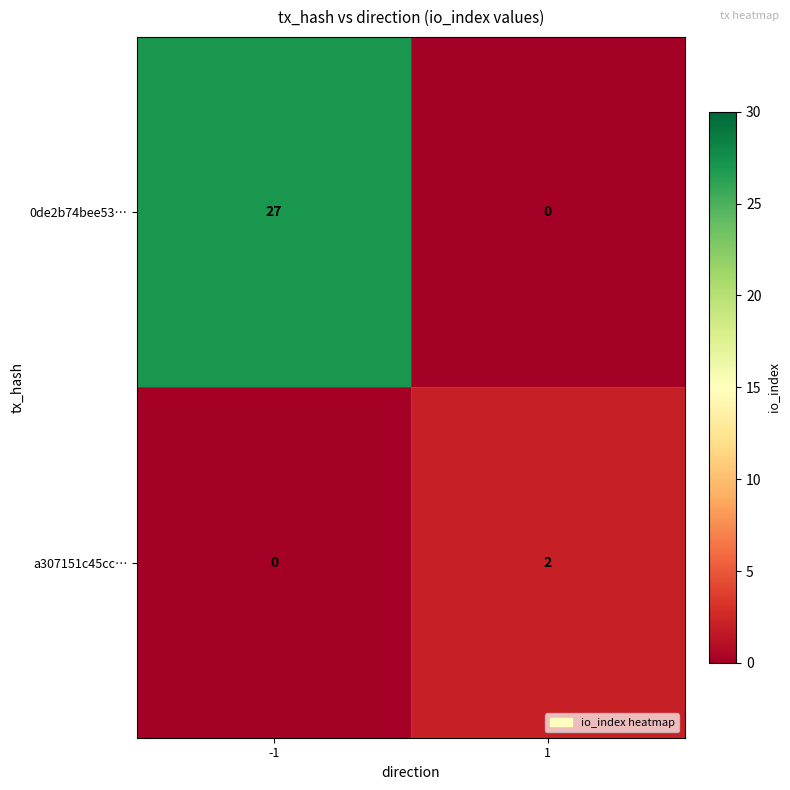

Rank the series at -1 from lowest to highest value.

a307151c45cc…, 0de2b74bee53…